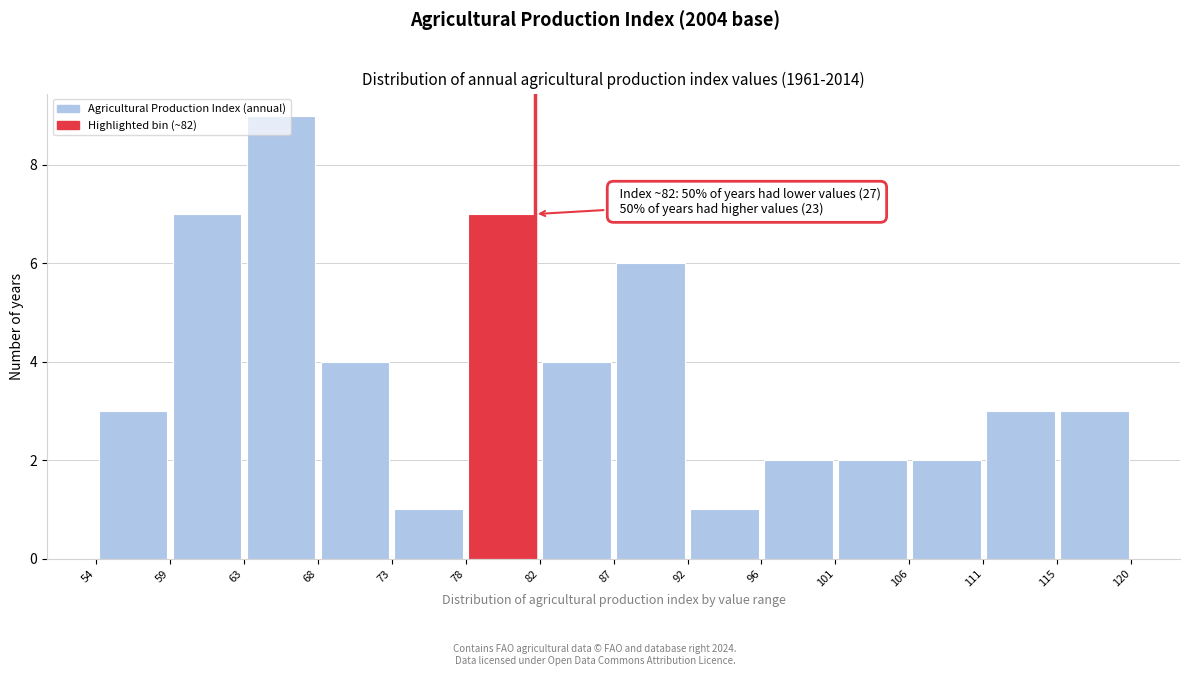

Over which range of the x-axis is the bar tallest?

63 to 68